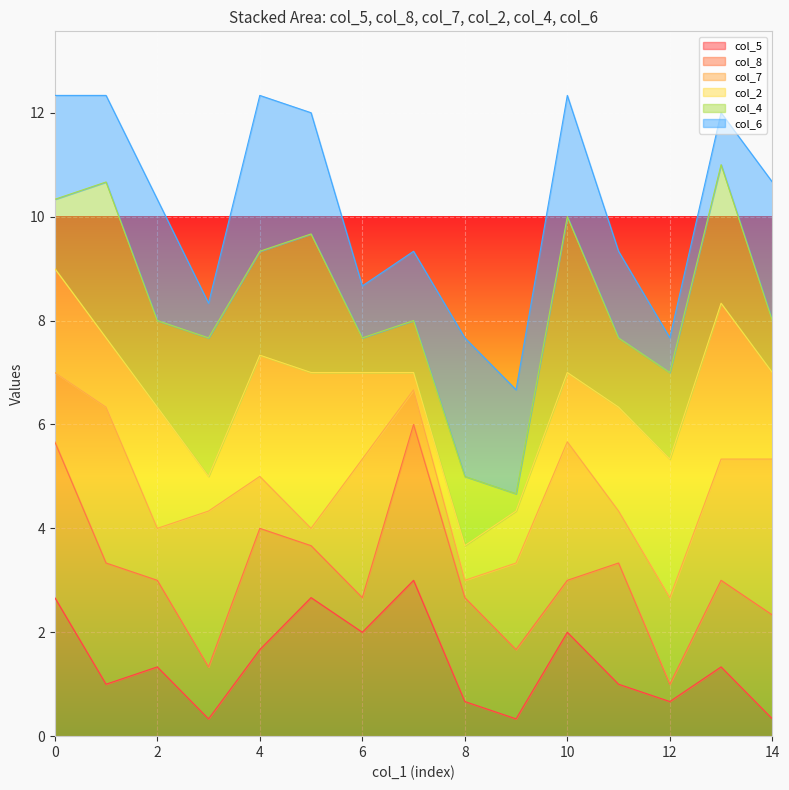

True or false: col_7 and col_5 cross at least once.

True